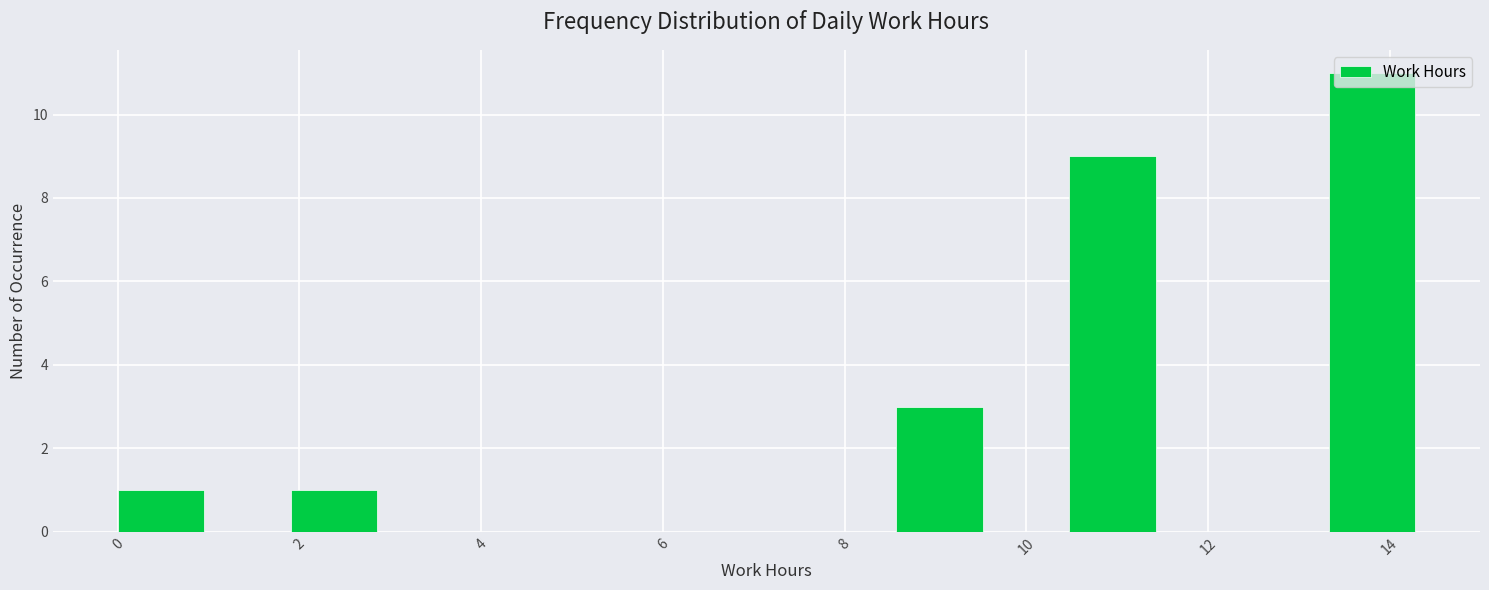

How tall is the bar that spans 10.4 to 11.4 on the x-axis? Neither the bar edges nor the heights are printed on the chart, so give them approximately, as read against the axes.

9